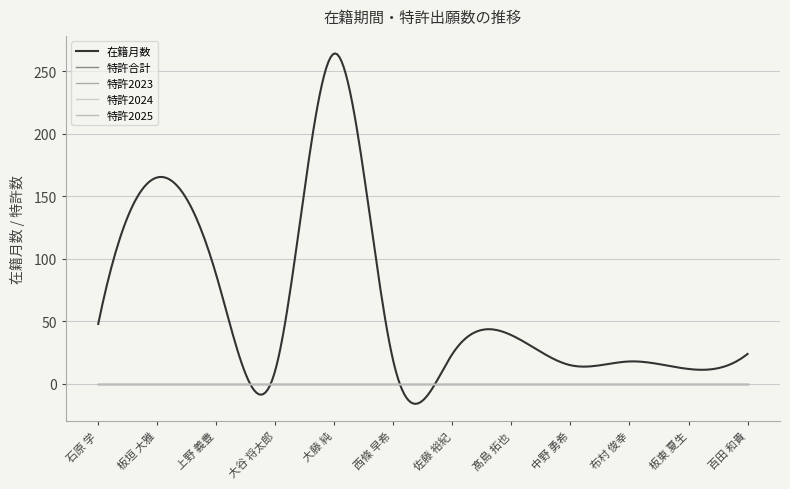

Does the chart have visible grid lines?

Yes